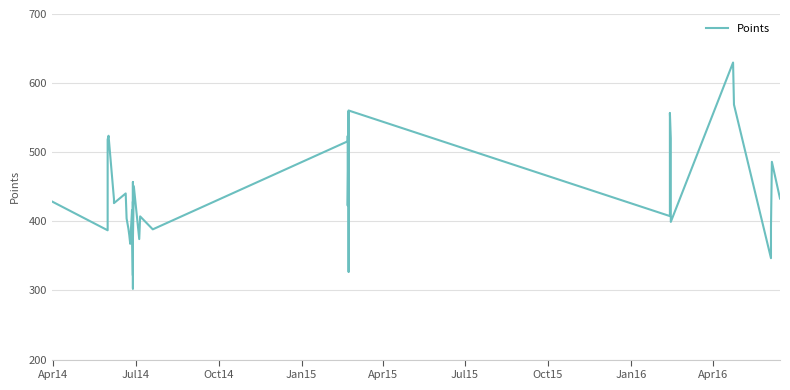

Does the chart display data point markers on the line(s)?

No